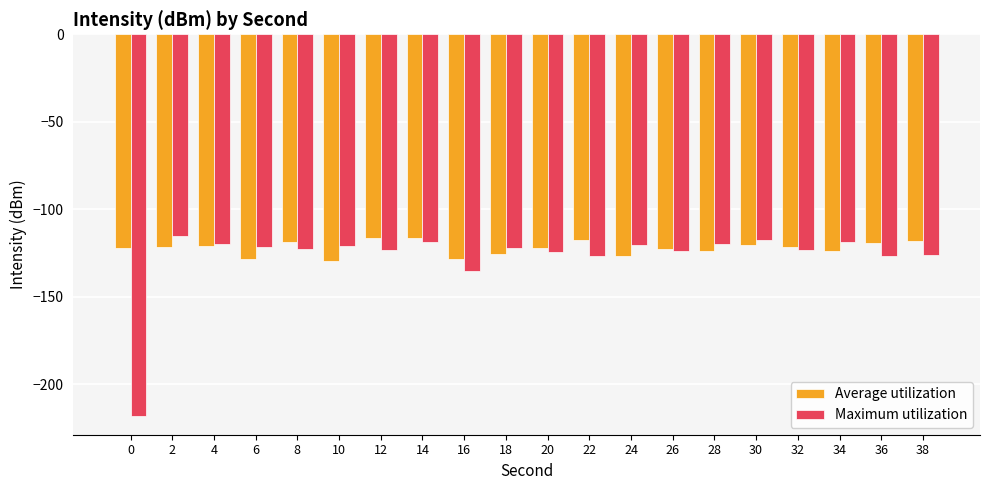

What is the difference between the second highest and second lowest values in the Average utilization series?

12.0